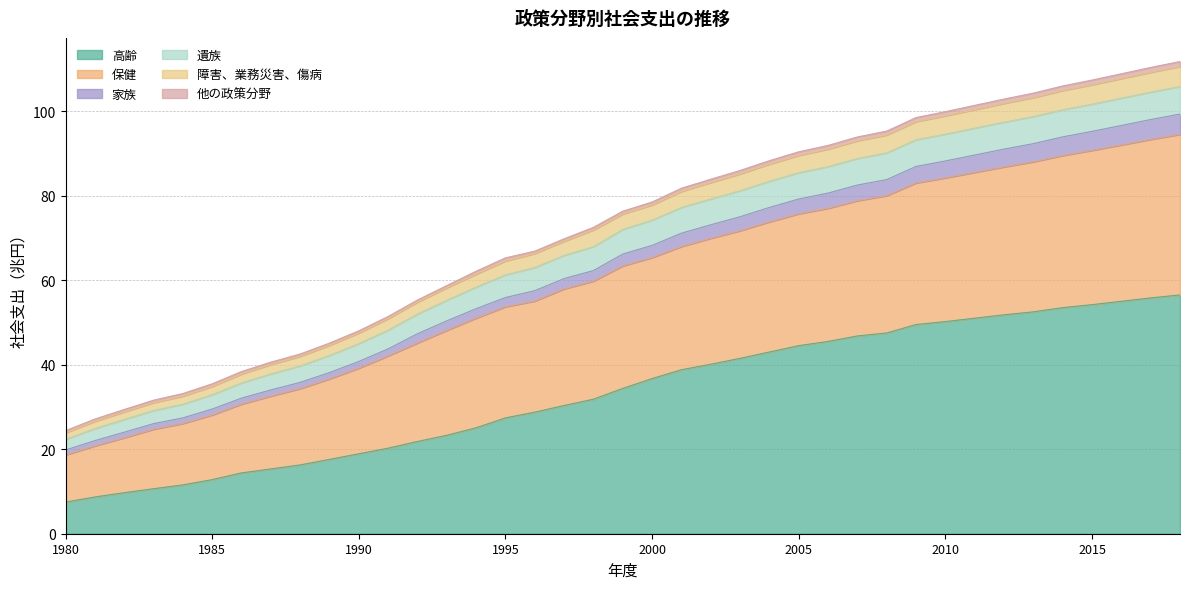

True or false: 保健 and 障害、業務災害、傷病 intersect in this chart.

False